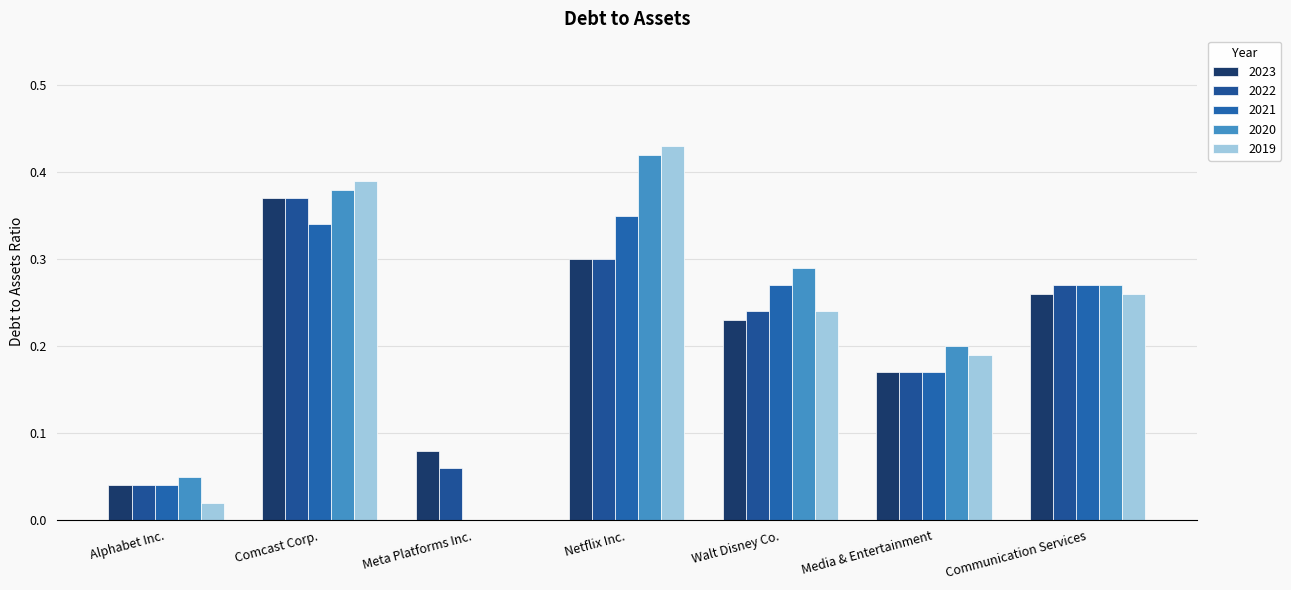

What are all the series names shown in the legend?

2023, 2022, 2021, 2020, 2019